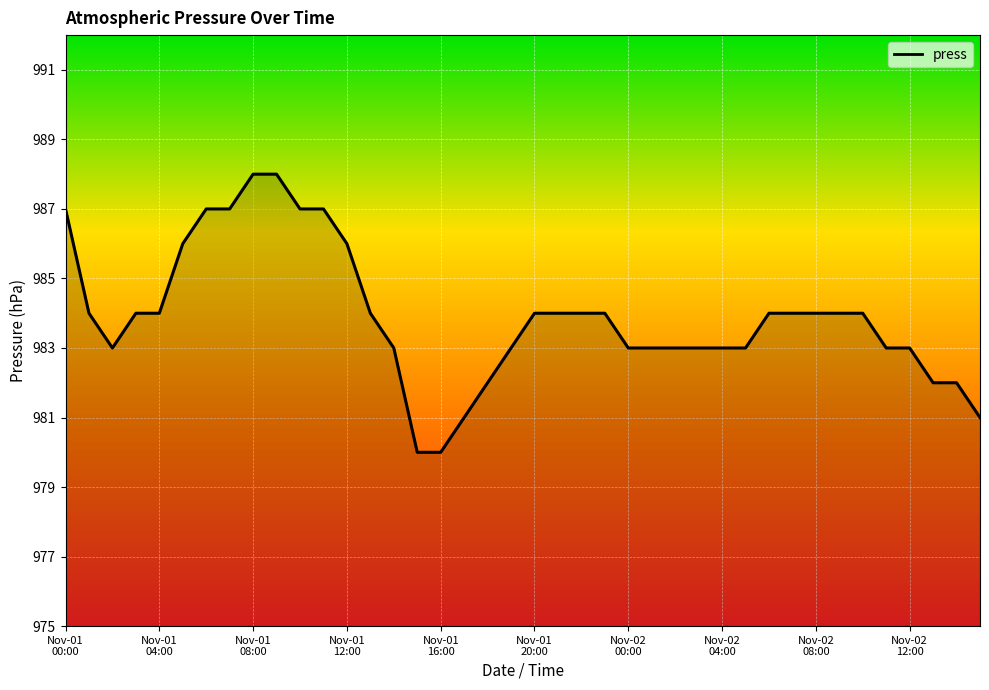

How many distinct data groups are displayed?

1